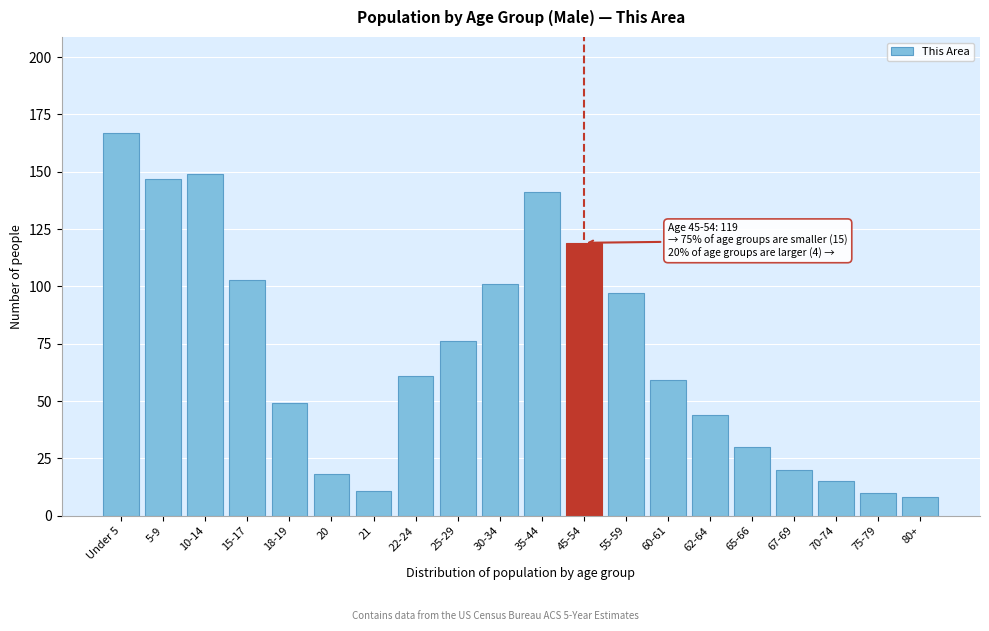

Reading right to left, transcribe all the data shown in this chart.

8	10	15	20	30	44	59	97	119	141	101	76	61	11	18	49	103	149	147	167